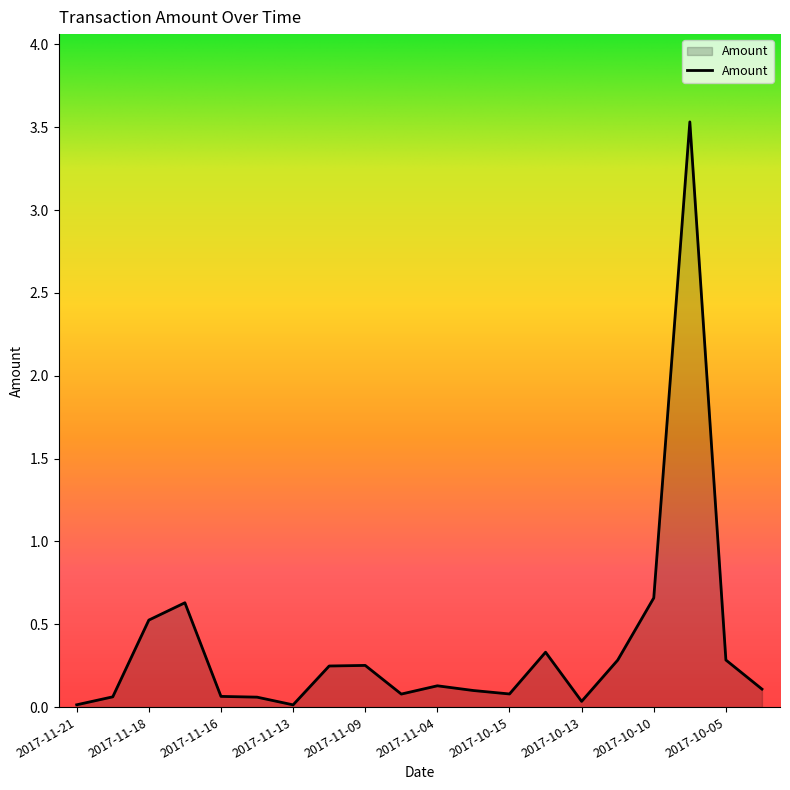

What is the difference between the maximum and minimum values?

3.5